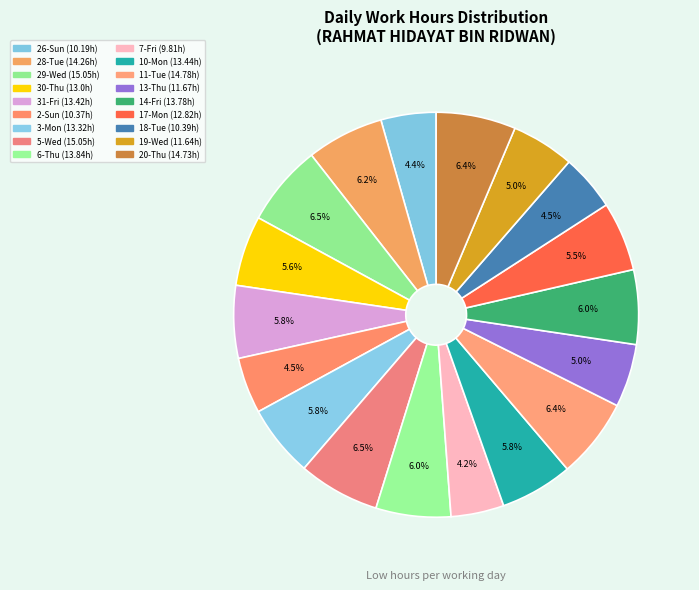

Approximately how many times larger is the value at 20-Thu compared to 6-Thu?

1.1